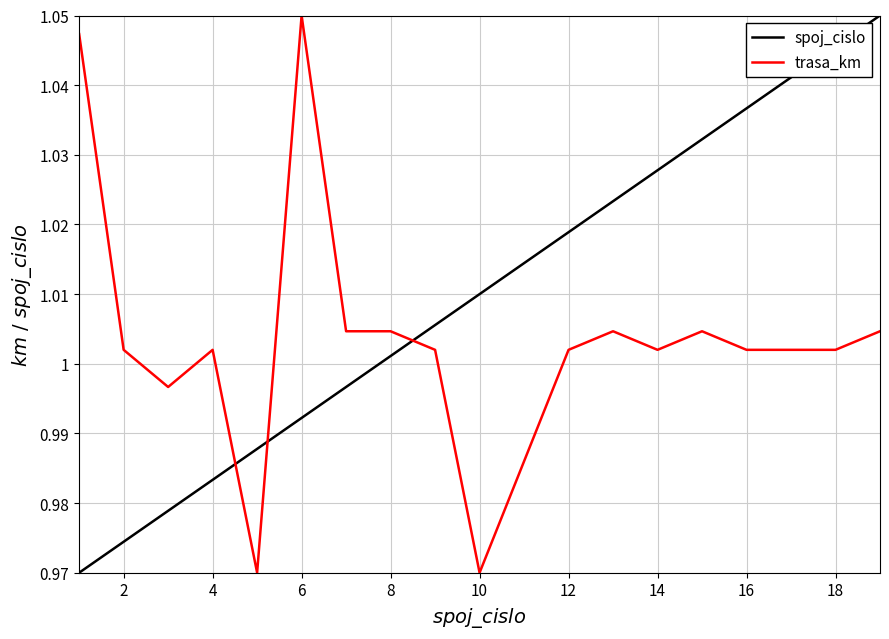

What is the difference between the second highest and second lowest values in the spoj_cislo series?

0.1